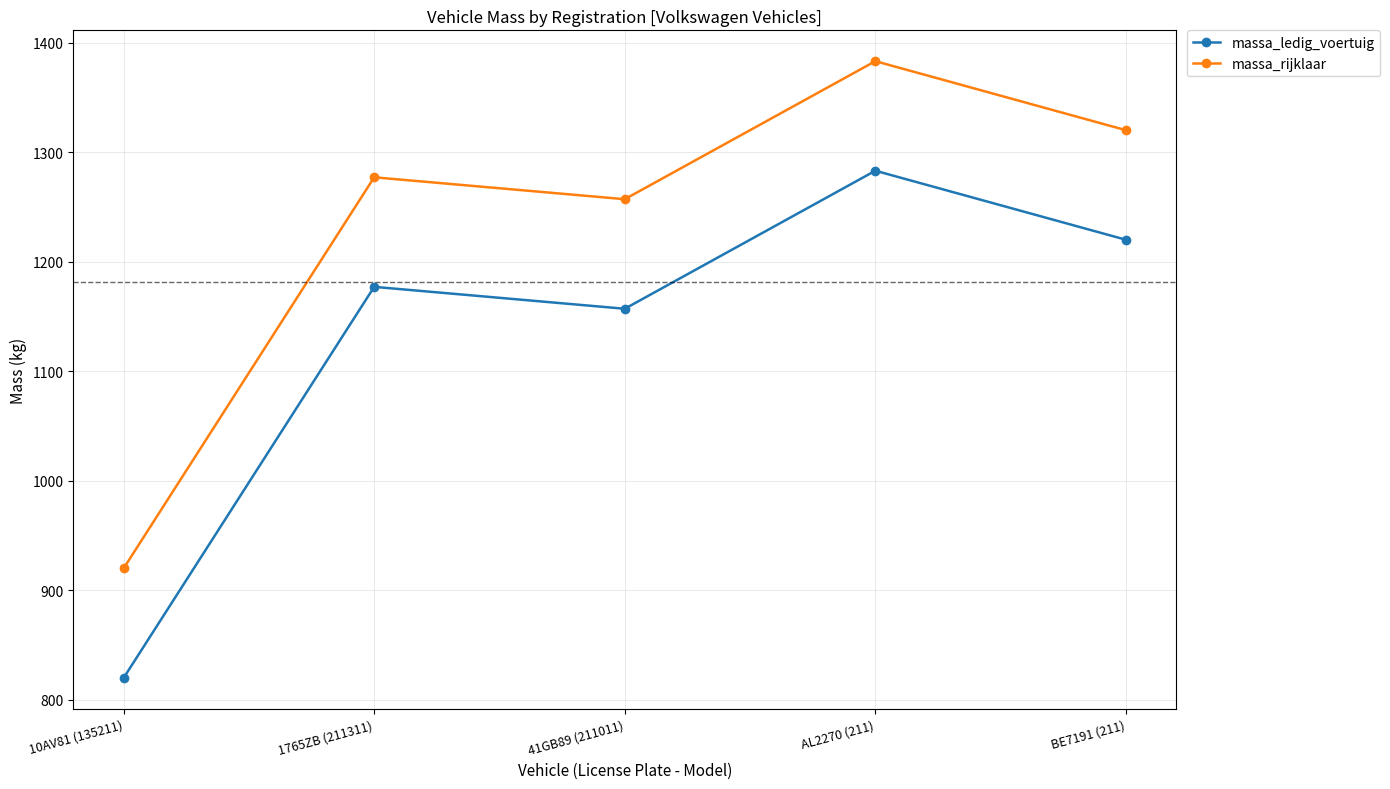

What is the sum of the massa_ledig_voertuig values at AL2270 (211) and 10AV81 (135211)?

2103